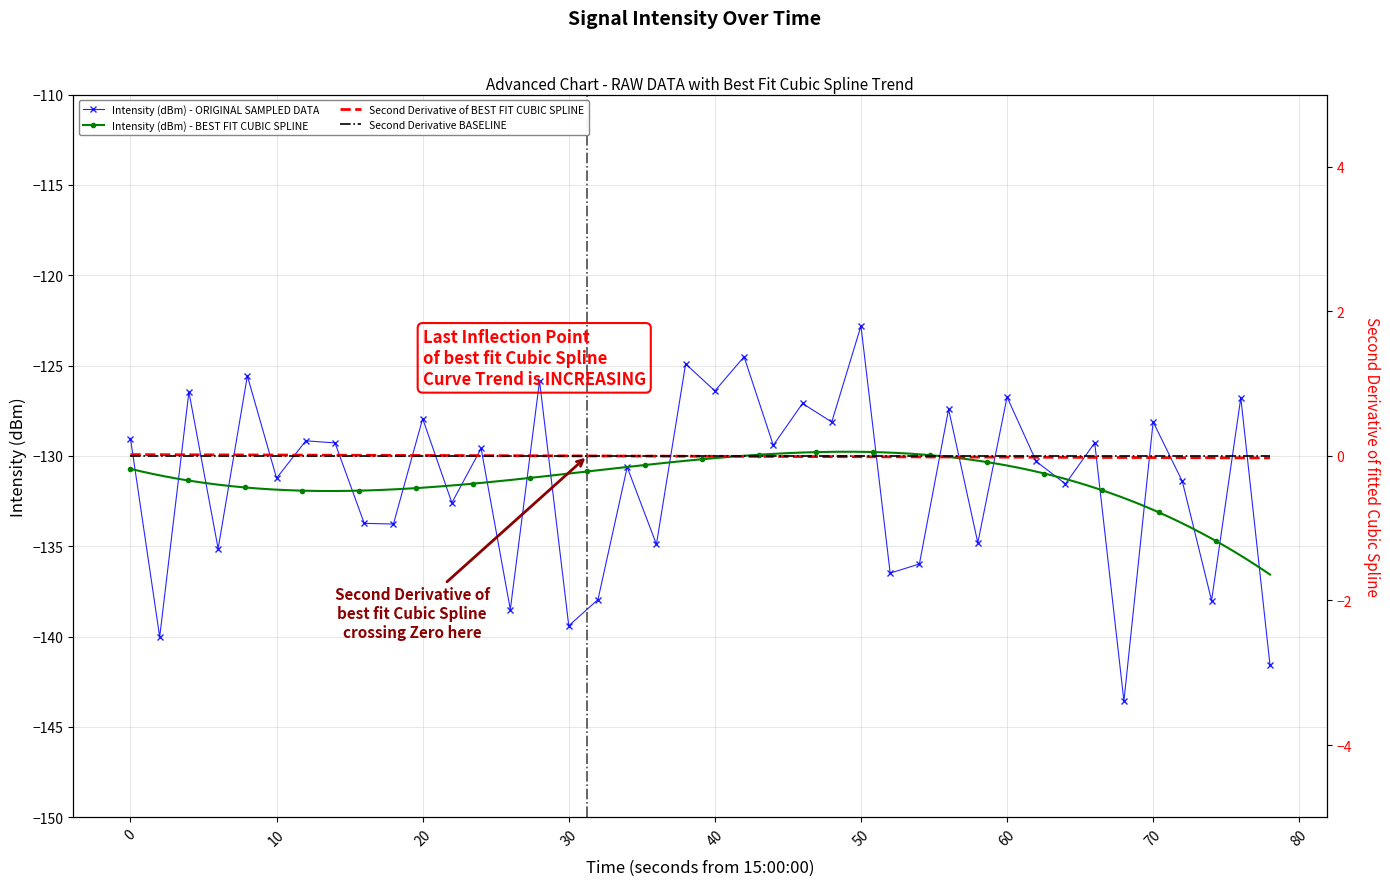

What is the sum of all values?

-5256.0